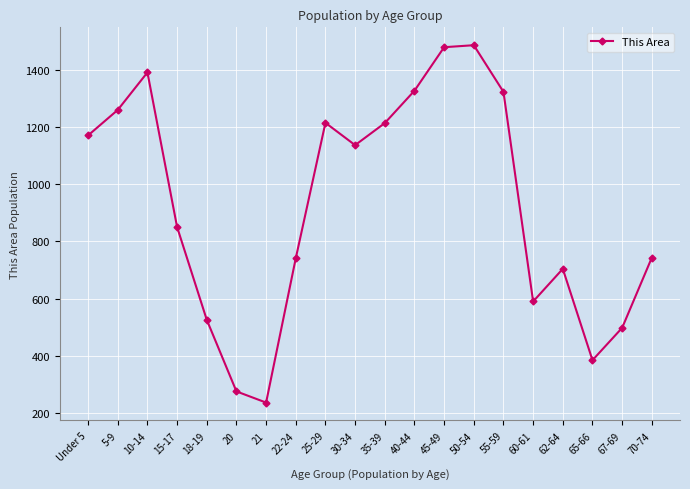

How many interior local peaks (higher than both neighbors) does the data have?

4